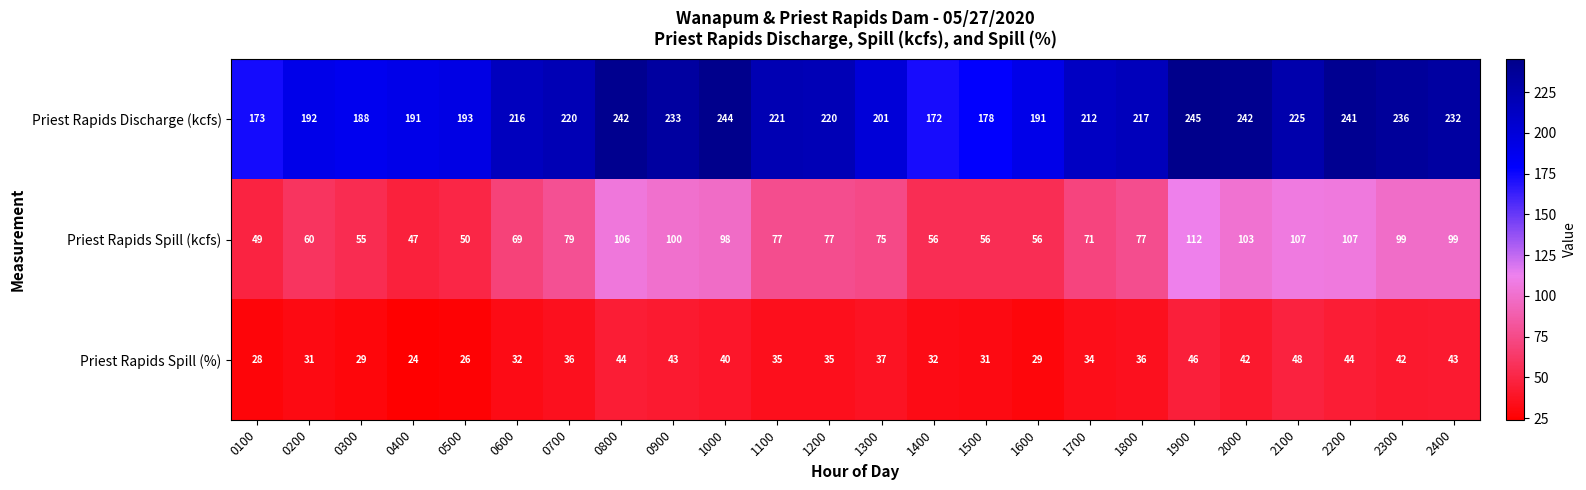

What is the difference between the highest and lowest values at 1700?

178